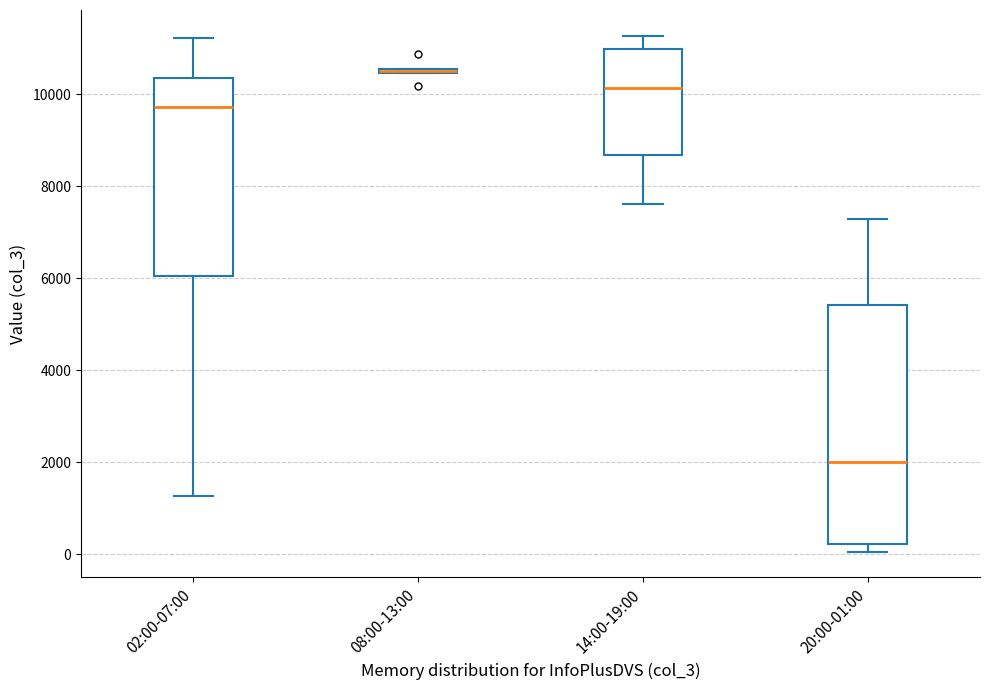

Where does the upper whisker of the box for 14:00-19:00 end on the y-axis? The values are not printed on the chart, so give them approximately, as read against the axis.

11200